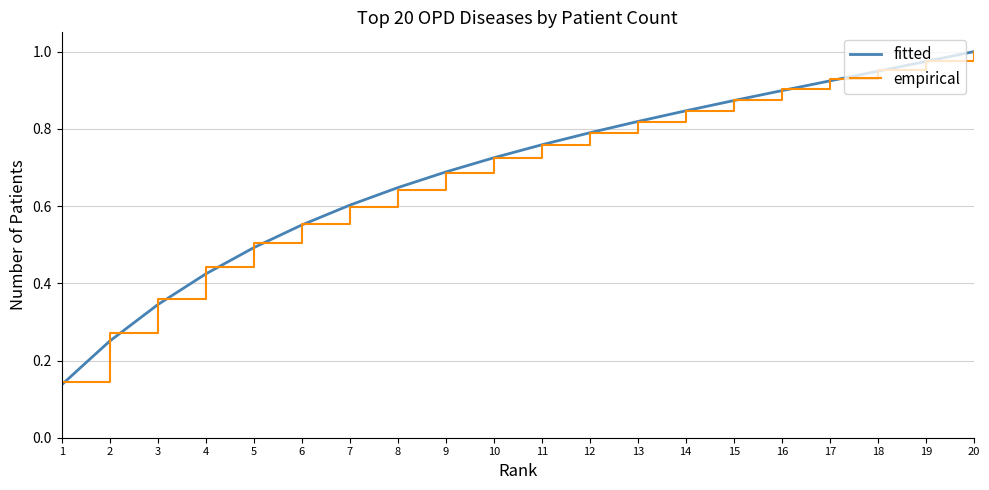

Which series has the widest spread of values?

fitted